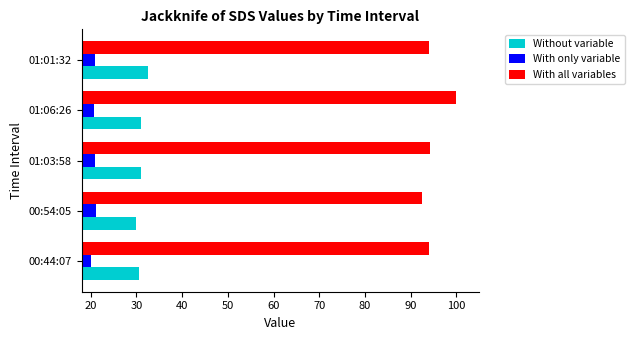

Which series has the largest total across all categories?

With all variables